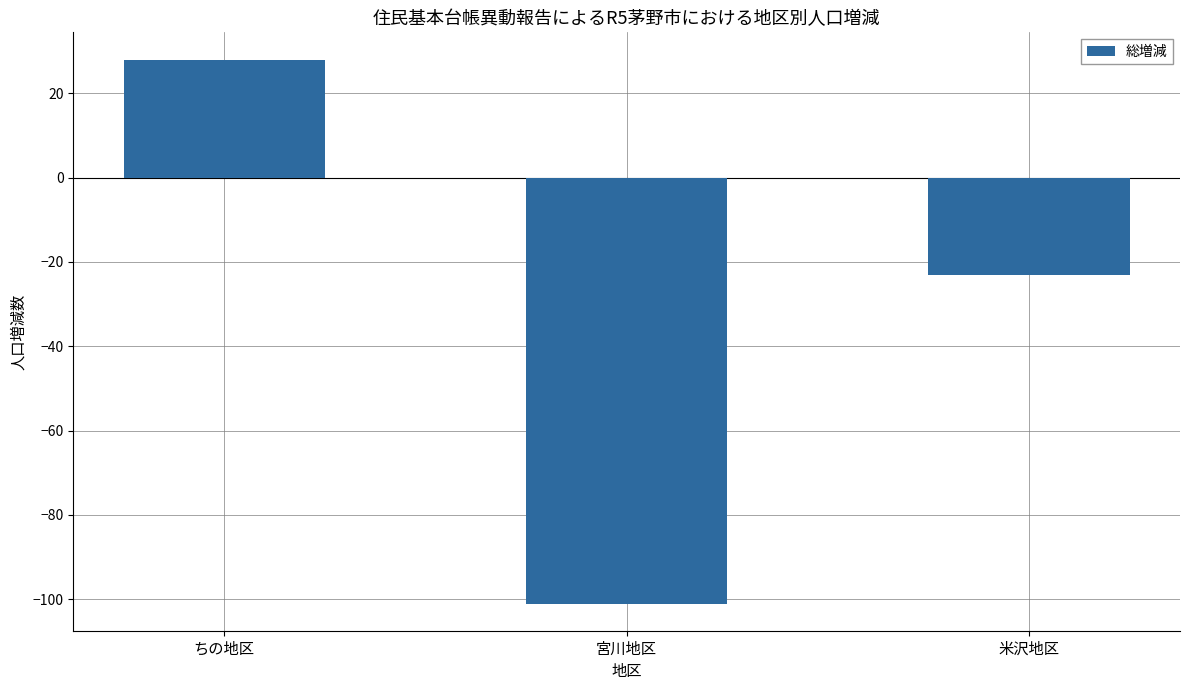

Reading left to right, transcribe all the data shown in this chart.

ちの地区=28	宮川地区=-101	米沢地区=-23